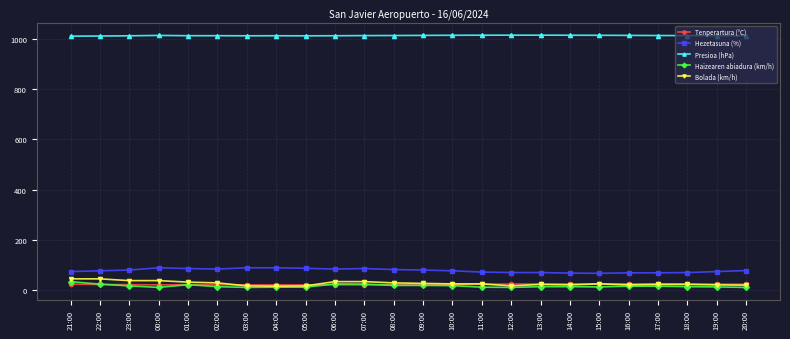

What is the label of the 2nd point from the left?

22:00